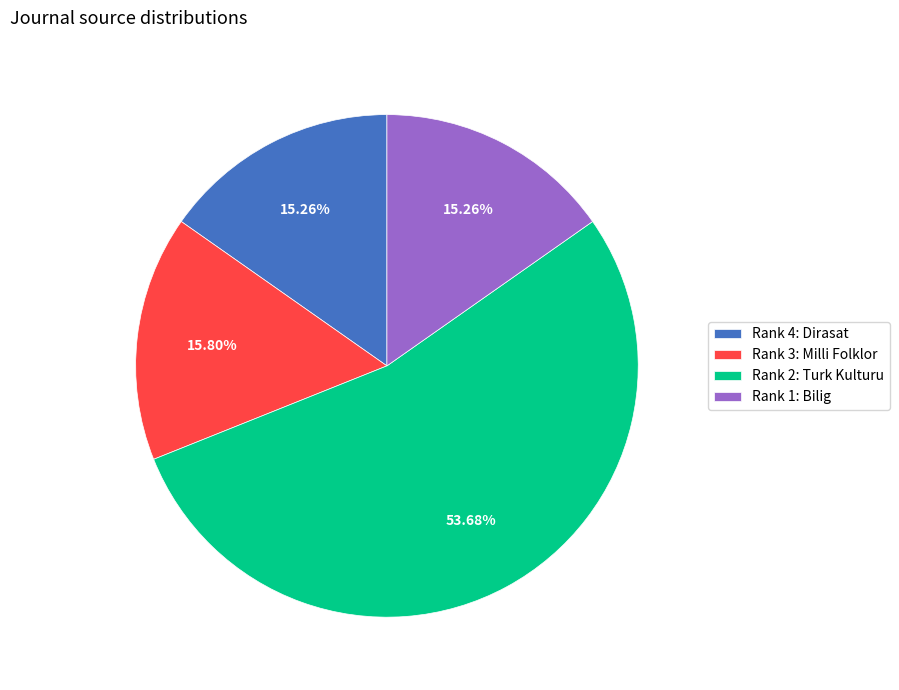

Approximately how many times larger is the value at Rank 1: Bilig compared to Rank 3: Milli Folklor?

1.0